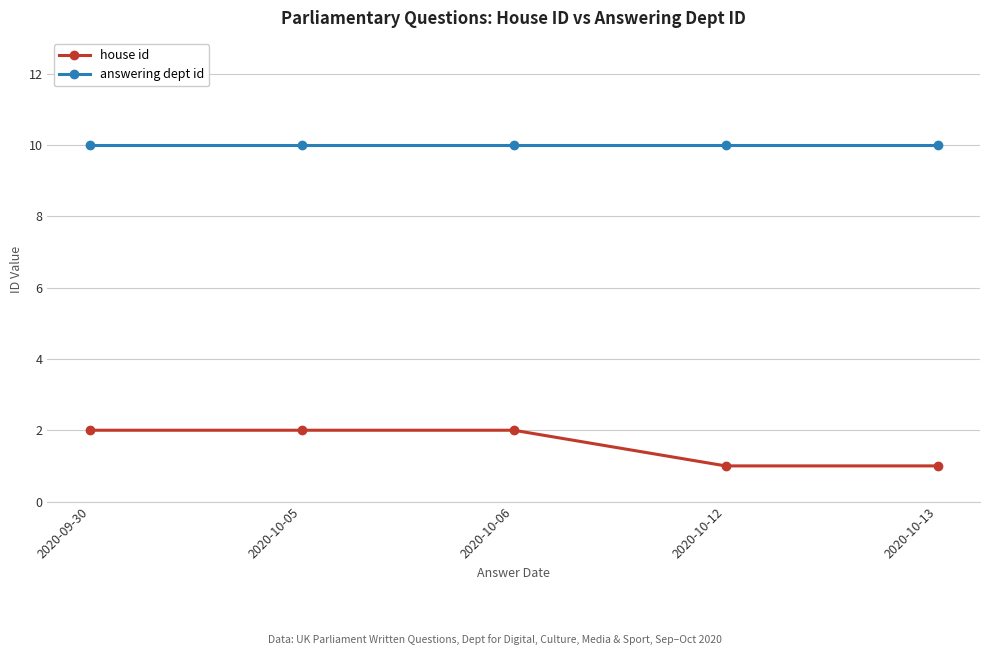

At how many categories does at least one series exceed 2?

5